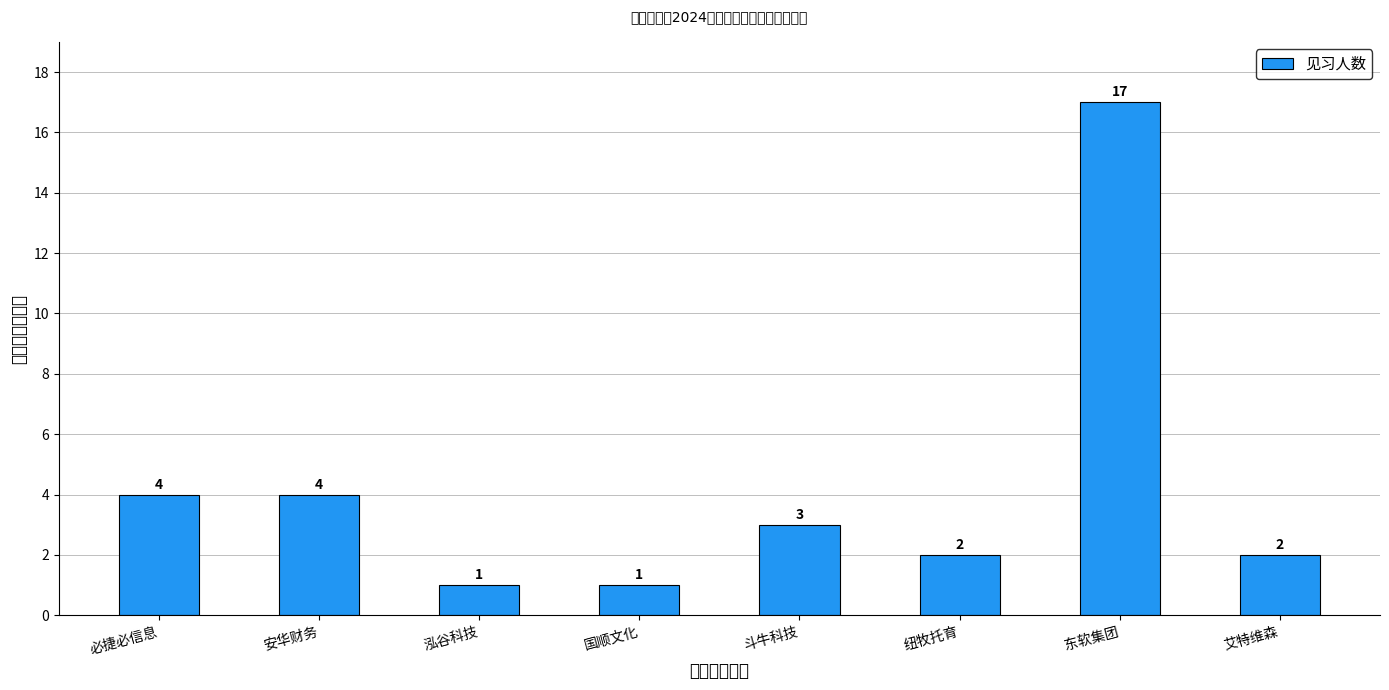

What is the average value?

4